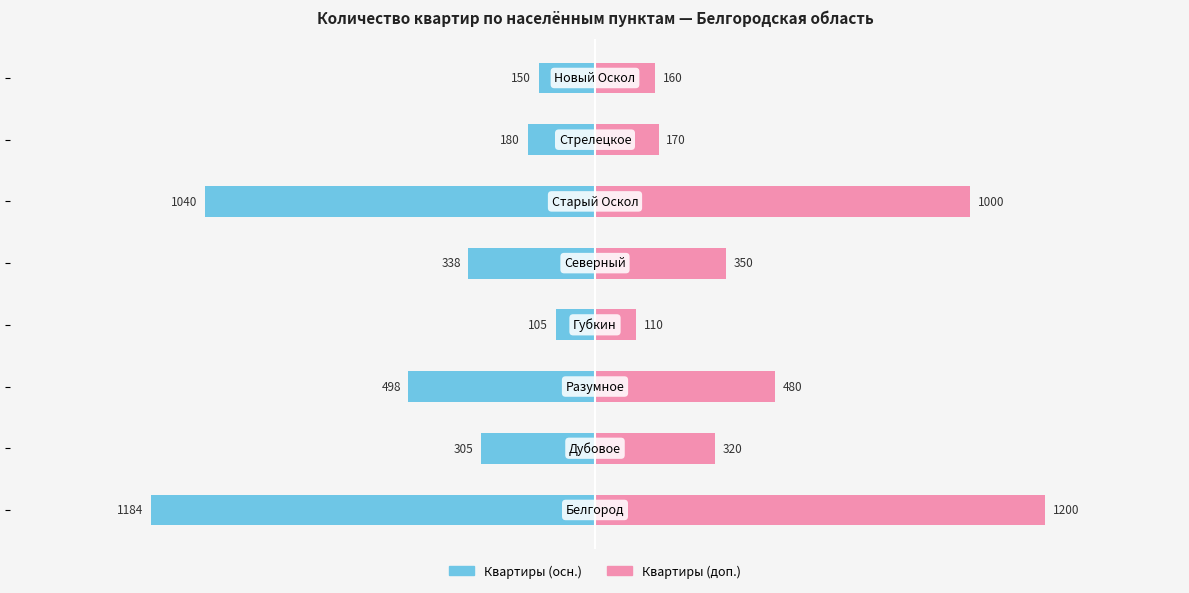

True or false: Квартиры (осн.) has a value of -272 at 6.

False